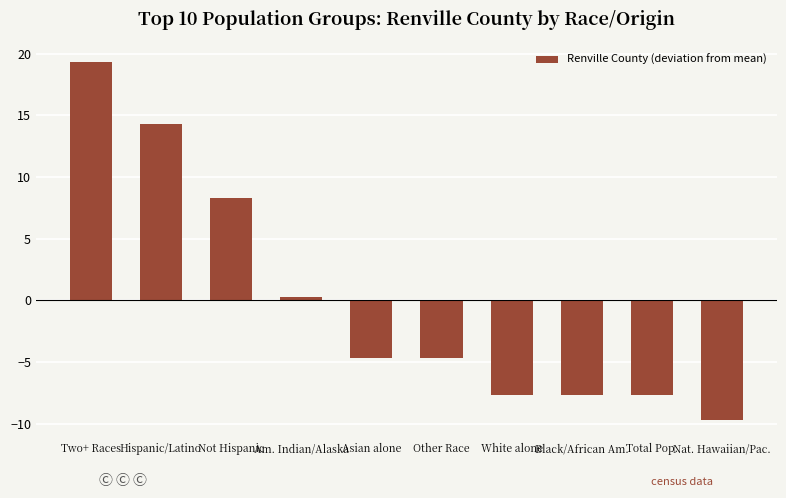

What is the change in value from Hispanic/Latino to Not Hispanic?

-6.0